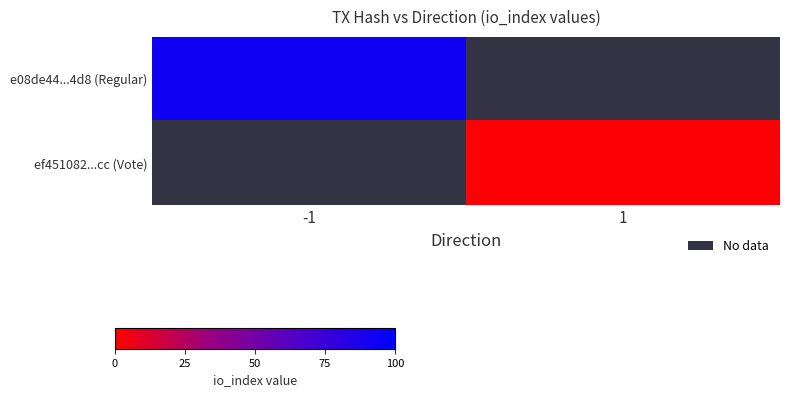

At how many categories does at least one series exceed 101?

1